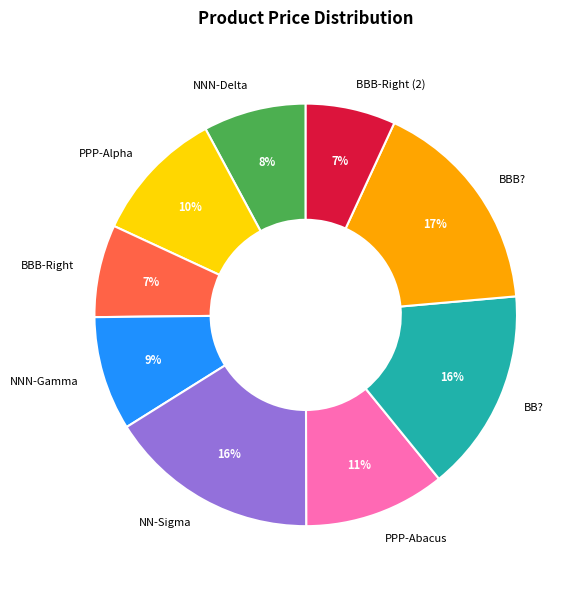

Which slice is the largest?

BBB?